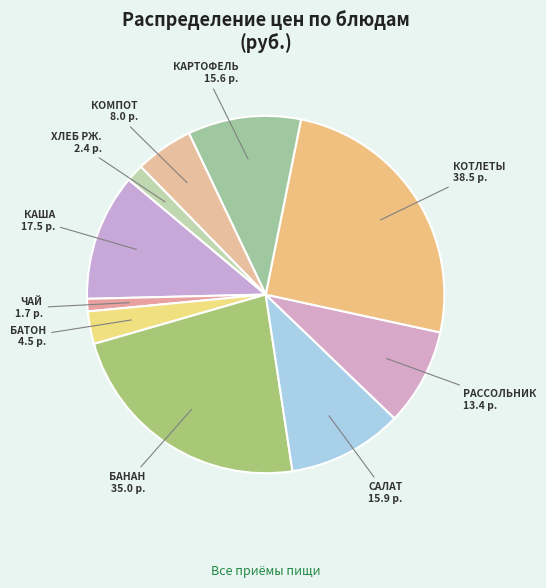

Does any single category account for the majority?

No